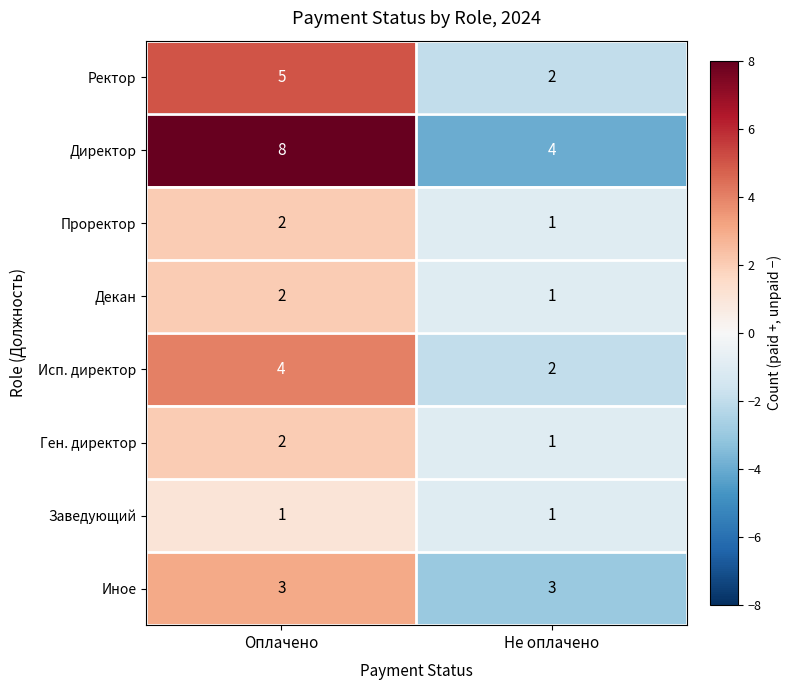

The Ген. директор series shows 2 at Оплачено. True or false?

True